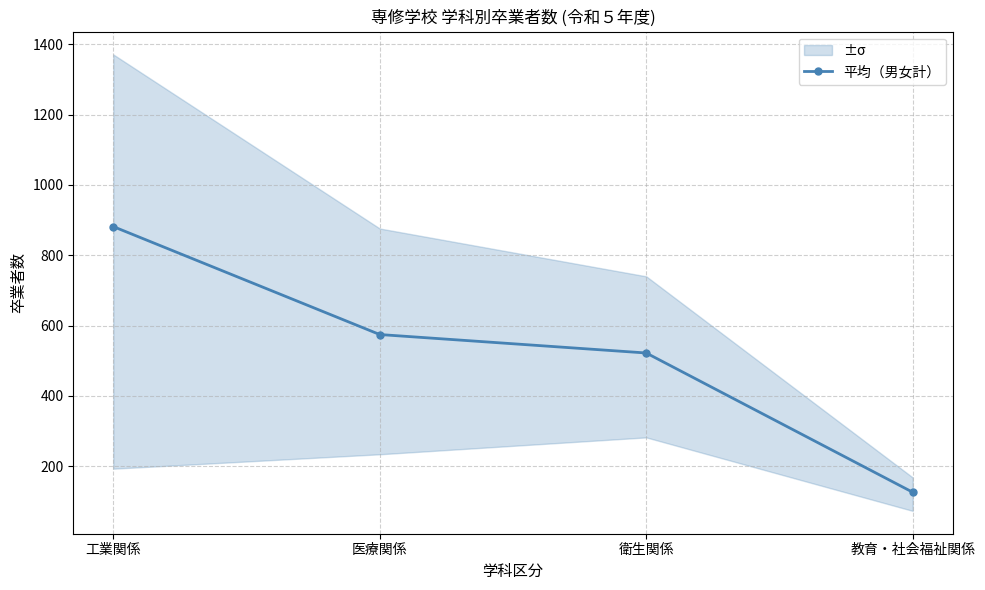

True or false: the data has more than 0 interior local peaks.

False